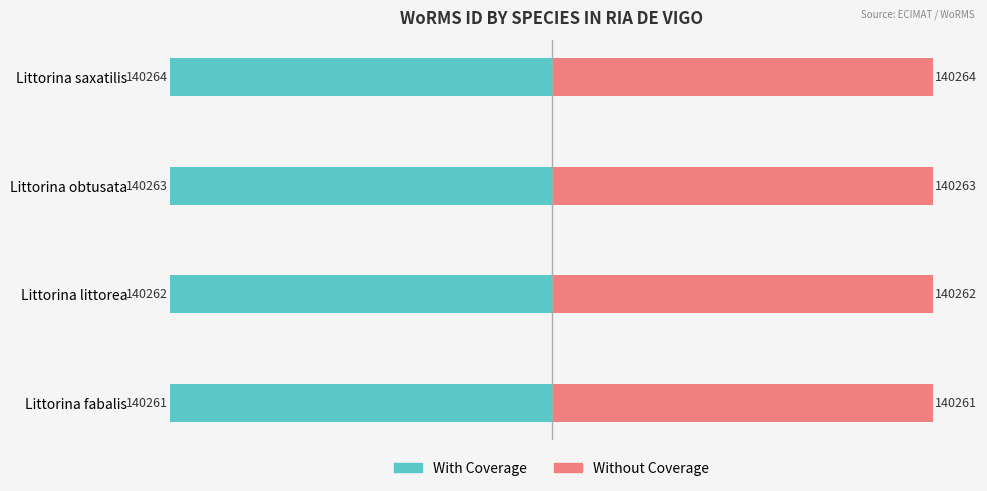

What is the greatest value displayed?

140264